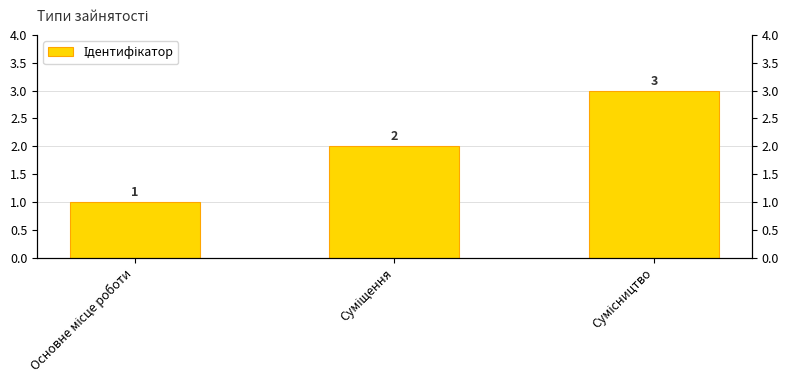

Reading left to right, extract all data points from this chart.

Основне місце роботи=1	Суміщення=2	Сумісництво=3